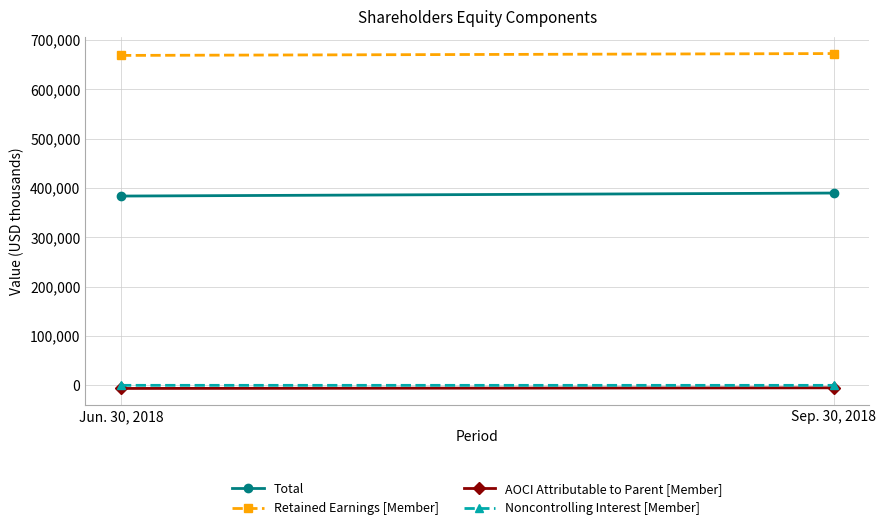

Where is Total nearest to the value 386928?

Jun. 30, 2018